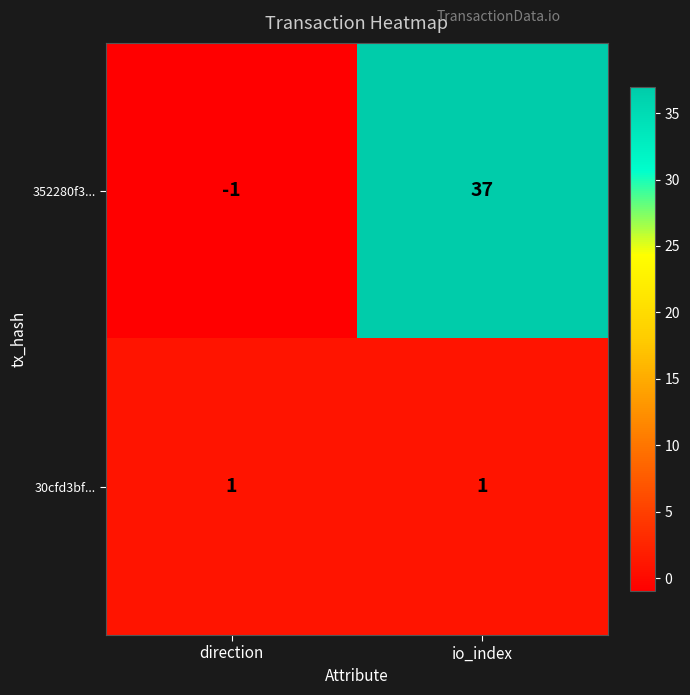

Which label corresponds to the largest value in the chart?

io_index